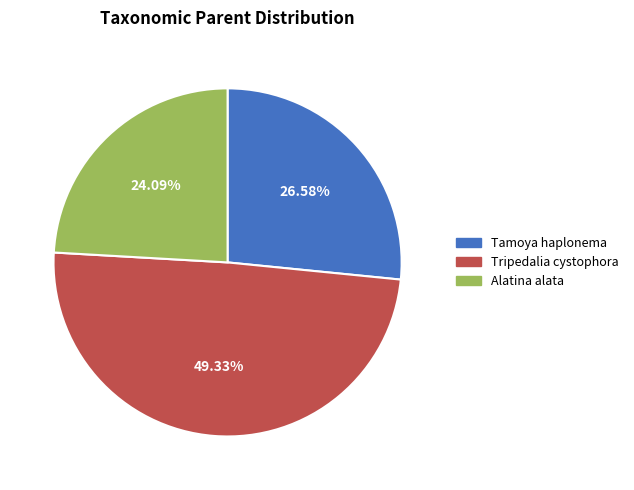

Is it true that Alatina alata is 24% of the pie?

True